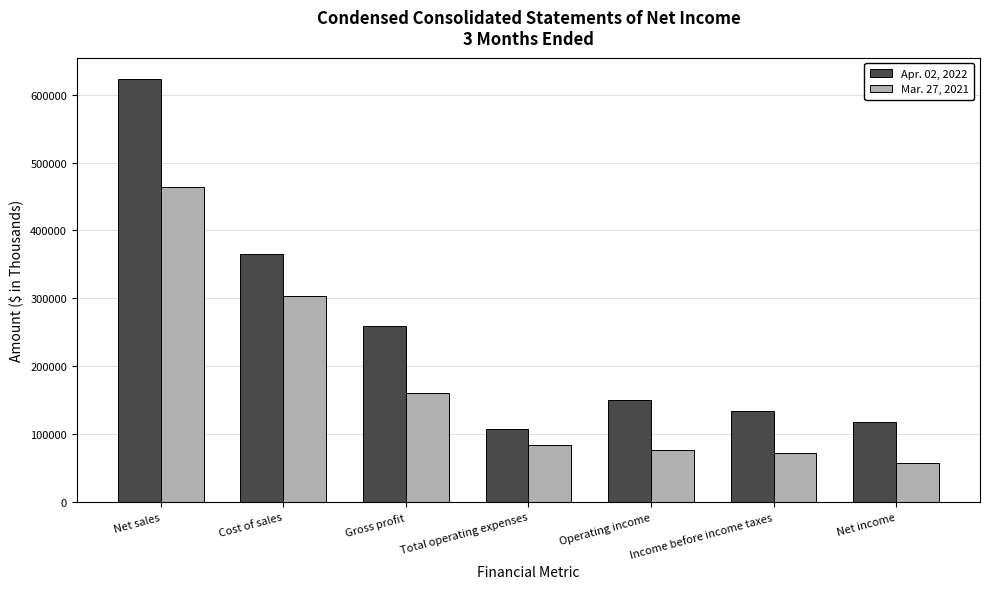

List the series in order of their overall mean, lowest first.

Mar. 27, 2021, Apr. 02, 2022